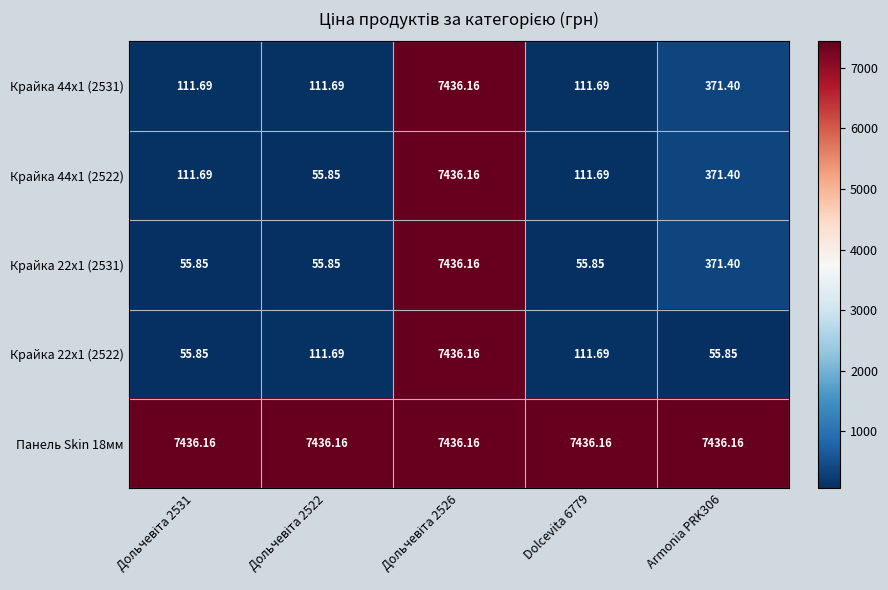

Reading left to right, extract all data points from this chart.

Крайка 44x1 (2531): Дольчевіта 2531=111.7	Дольчевіта 2522=111.7	Дольчевіта 2526=7436.2	Dolcevita 6779=111.7	Armonia PRK306=371.4
Крайка 44x1 (2522): Дольчевіта 2531=111.7	Дольчевіта 2522=55.9	Дольчевіта 2526=7436.2	Dolcevita 6779=111.7	Armonia PRK306=371.4
Крайка 22x1 (2531): Дольчевіта 2531=55.9	Дольчевіта 2522=55.9	Дольчевіта 2526=7436.2	Dolcevita 6779=55.9	Armonia PRK306=371.4
Крайка 22x1 (2522): Дольчевіта 2531=55.9	Дольчевіта 2522=111.7	Дольчевіта 2526=7436.2	Dolcevita 6779=111.7	Armonia PRK306=55.9
Панель Skin 18мм: Дольчевіта 2531=7436.2	Дольчевіта 2522=7436.2	Дольчевіта 2526=7436.2	Dolcevita 6779=7436.2	Armonia PRK306=7436.2